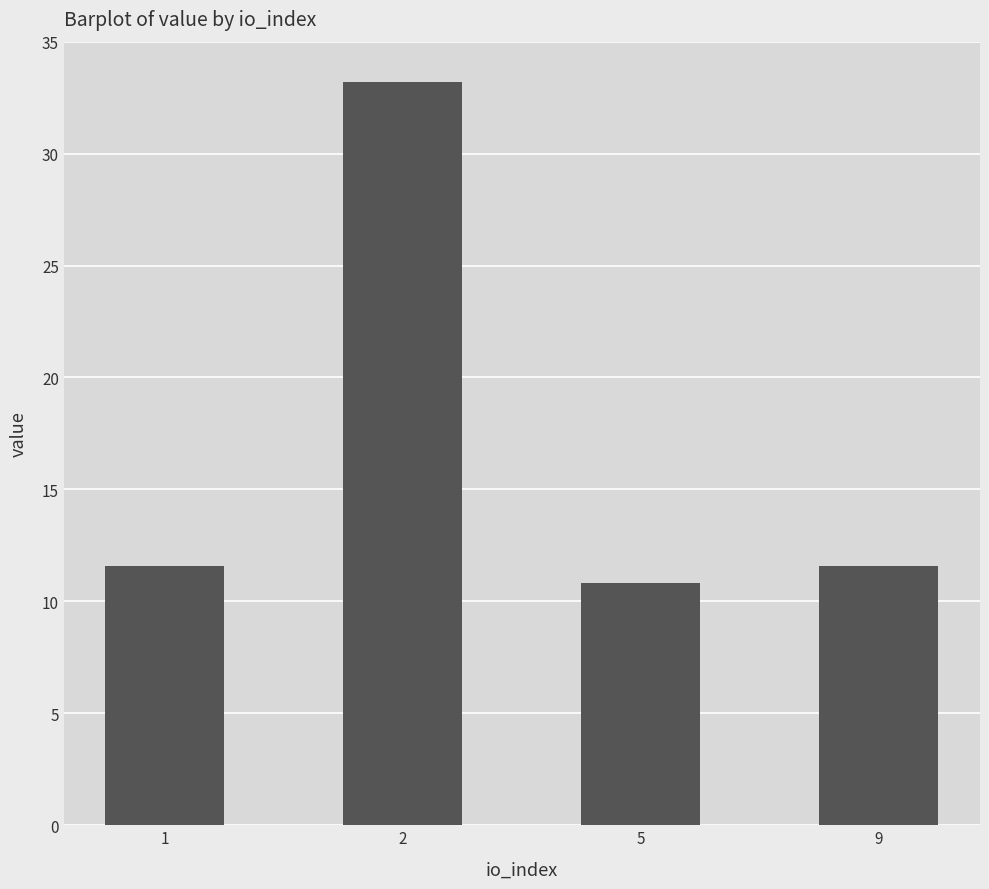

What is the value of the 1st bar from the left?

11.6